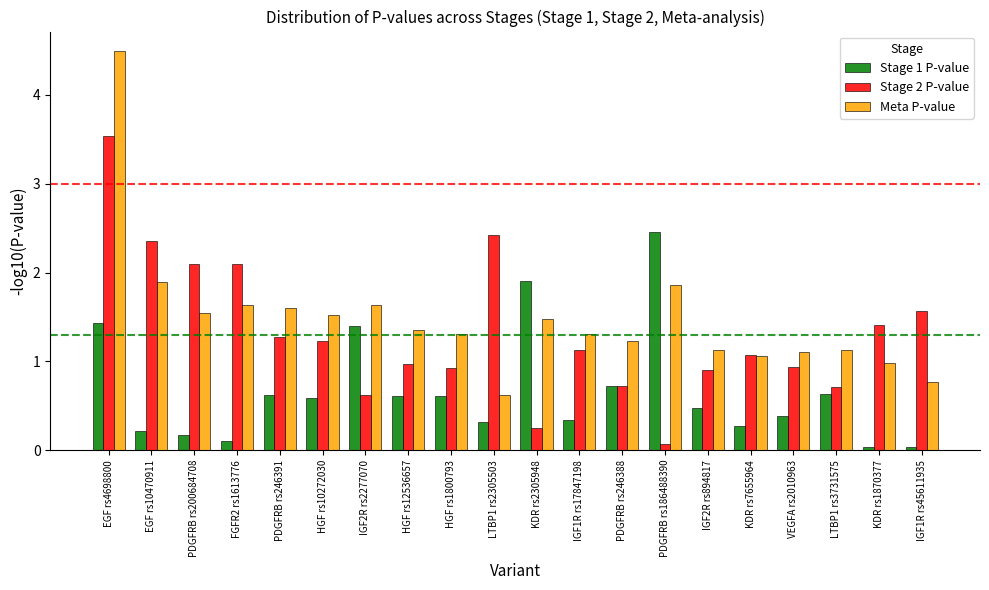

Which series has the largest total across all categories?

Meta P-value